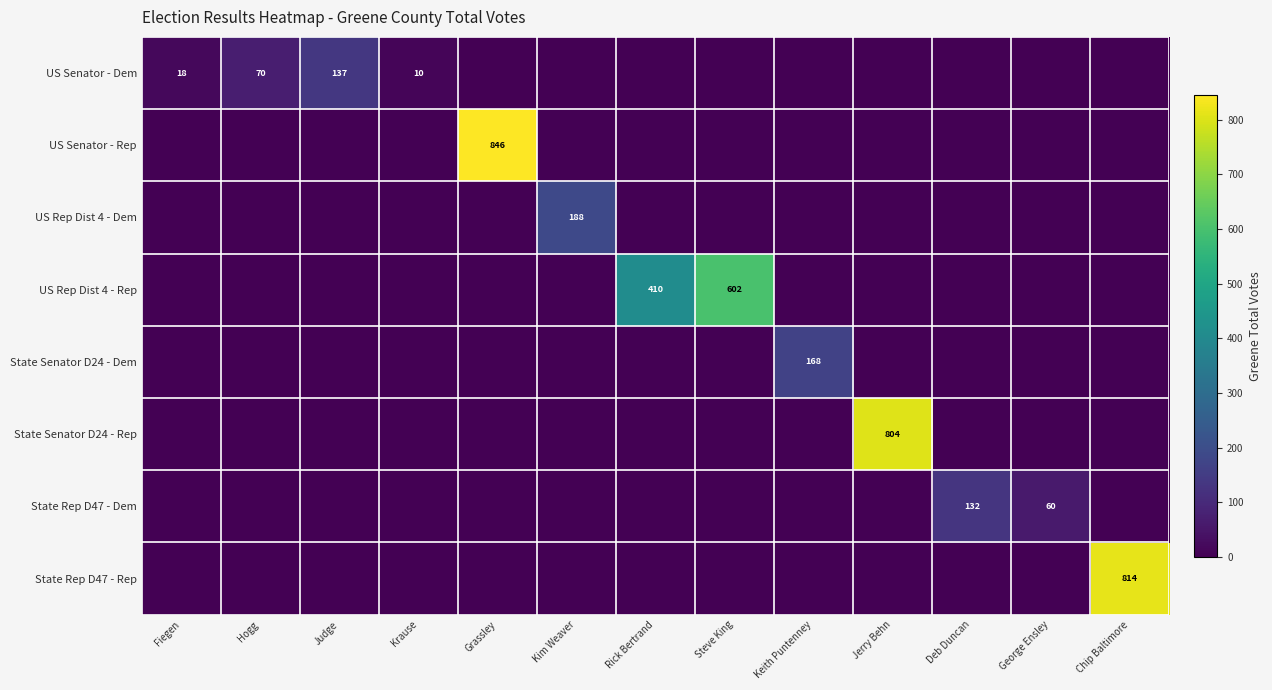

The value of US Senator - Rep at Kim Weaver is -333. True or false?

False